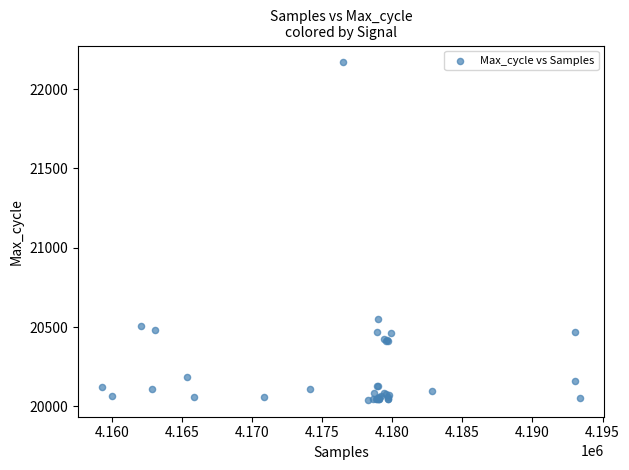

What Y value in the scatter plot is closest to 21104?

20550